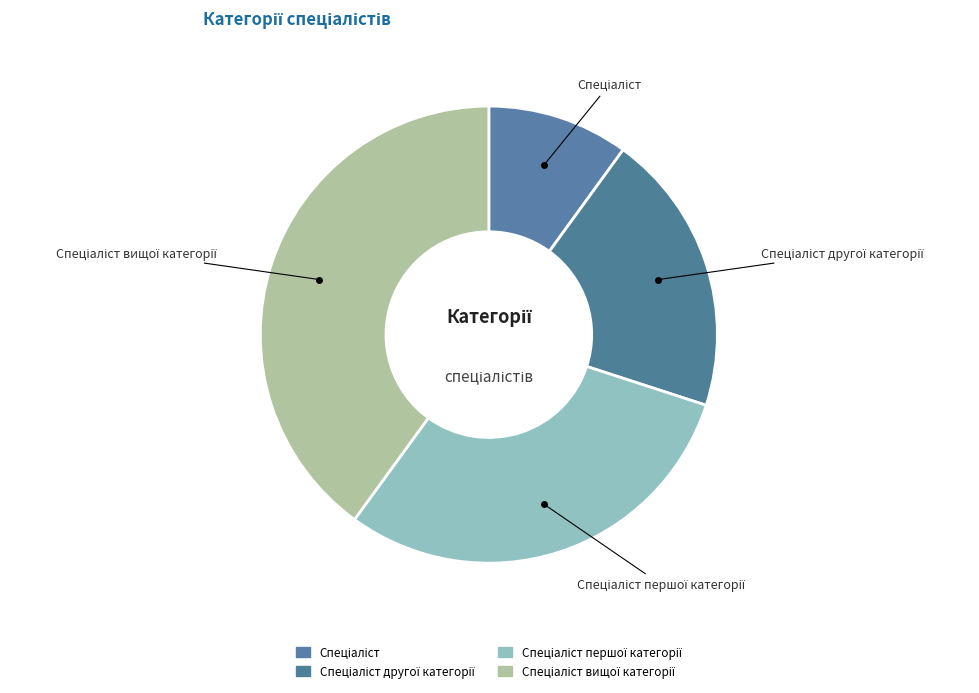

Which category has the smallest portion of the pie?

Спеціаліст